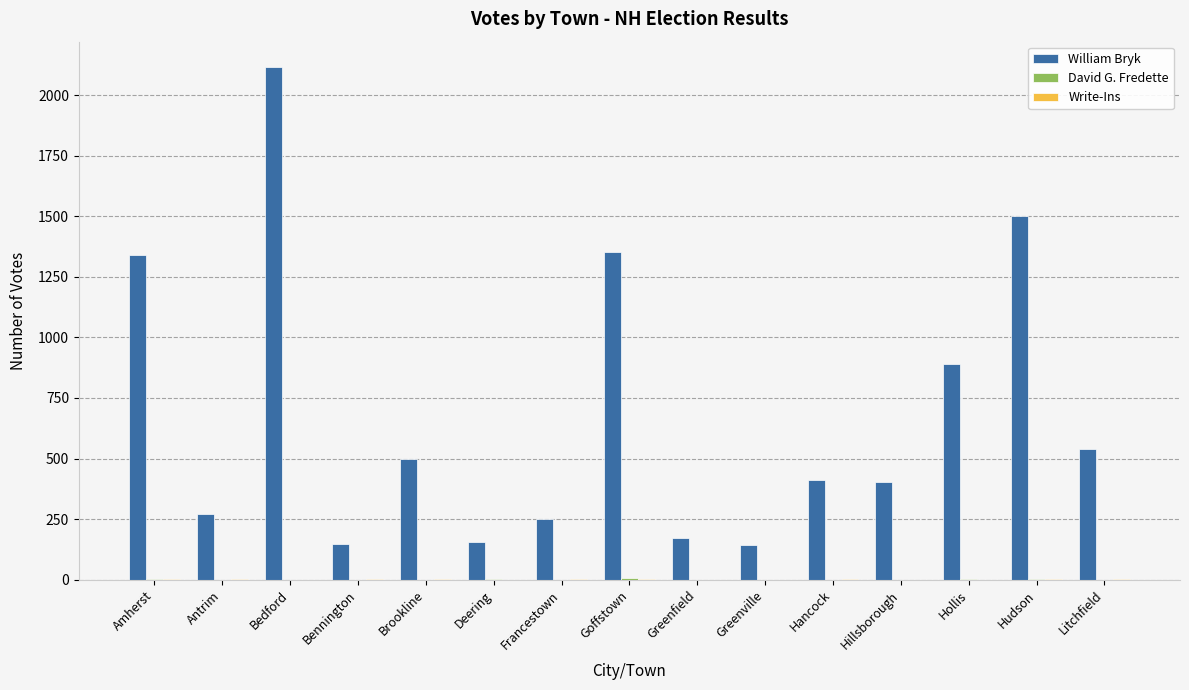

Between Bennington and Litchfield, which series saw the biggest shift?

William Bryk